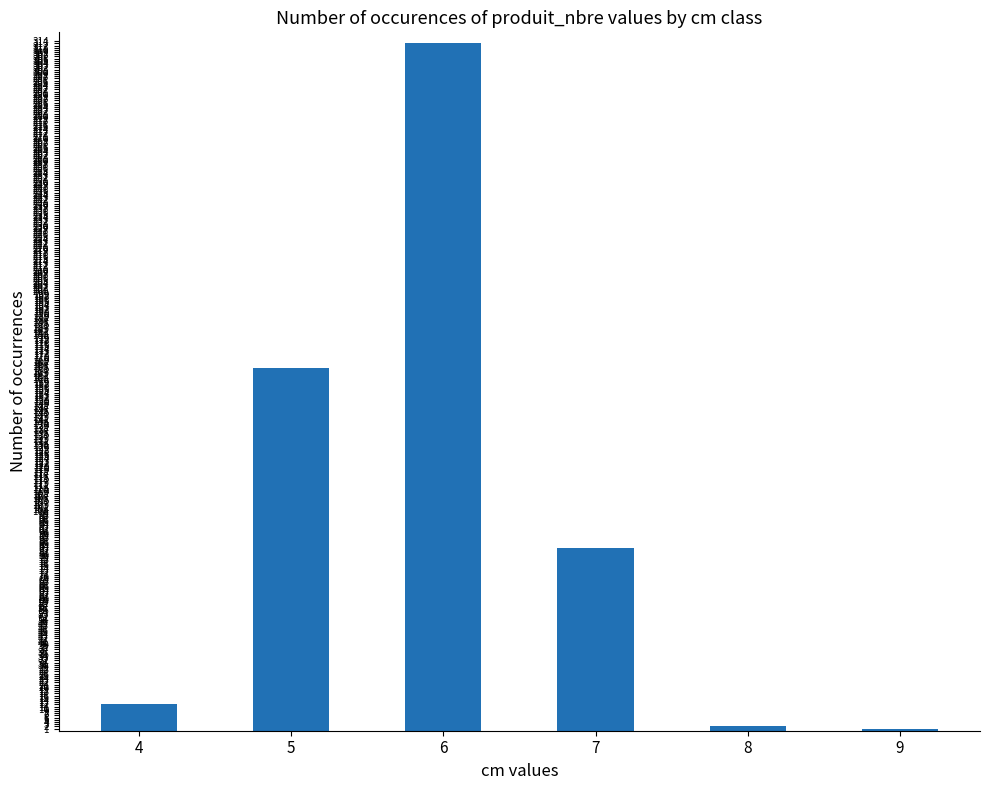

What is the difference between the values at 7 and 6?

230